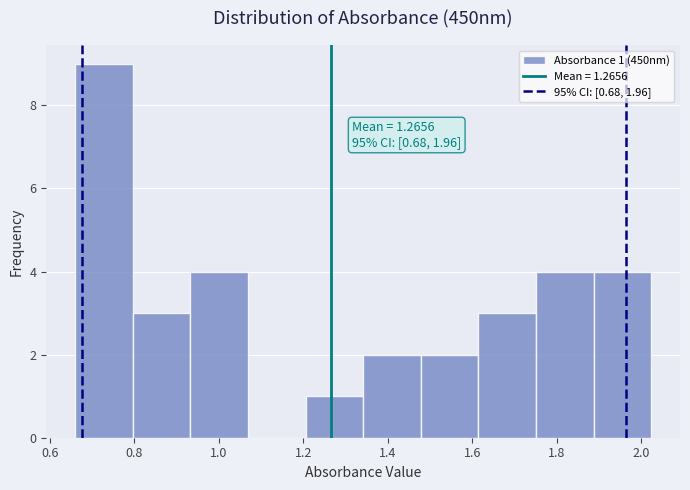

Which range on the x-axis has the tallest bar?

0.66 to 0.80